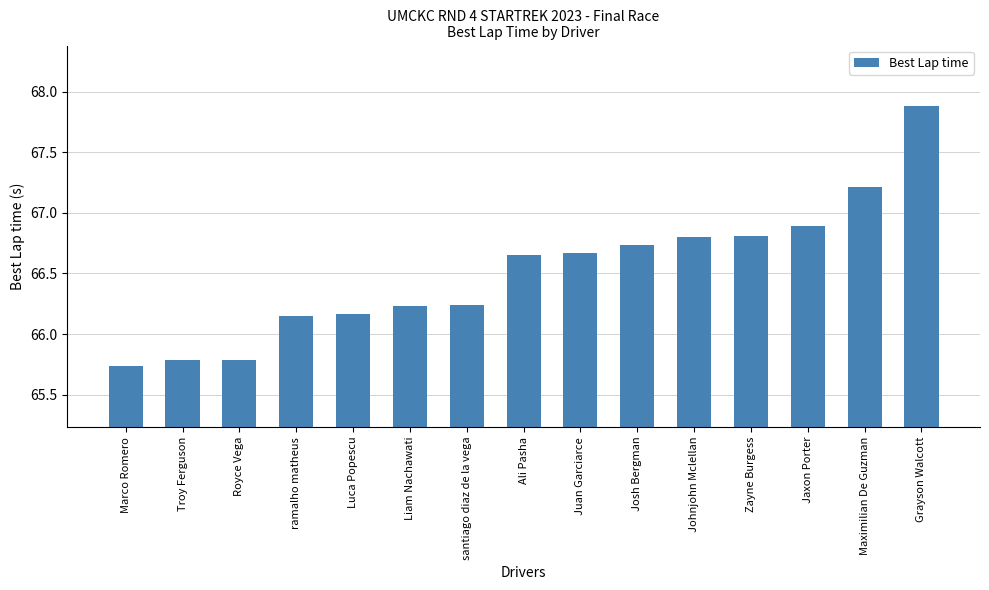

What is the difference between the maximum and minimum values?

2.1